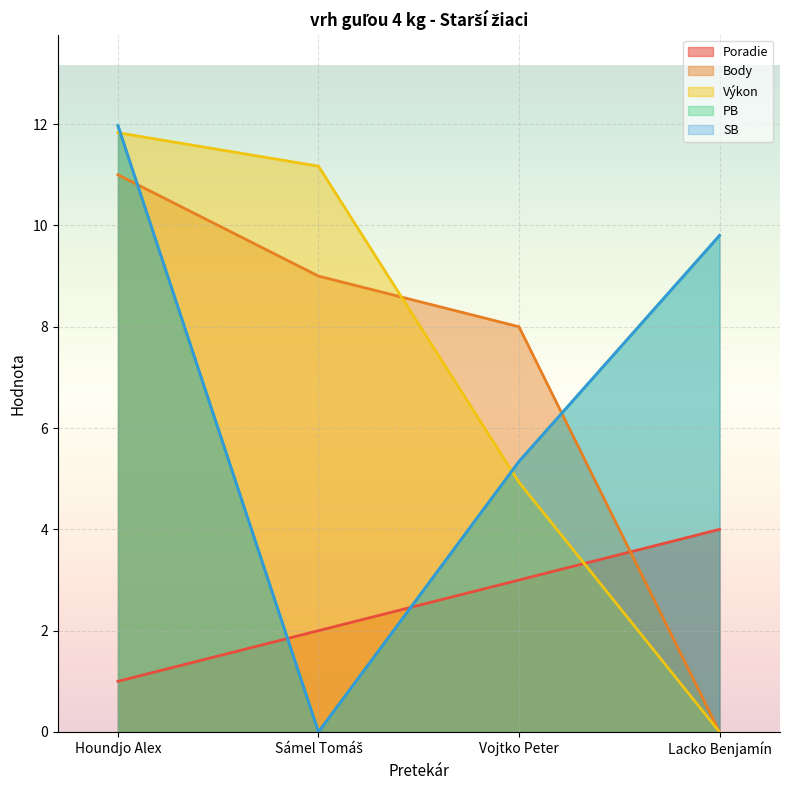

At which category does the chart reach its peak across all series?

Houndjo Alex